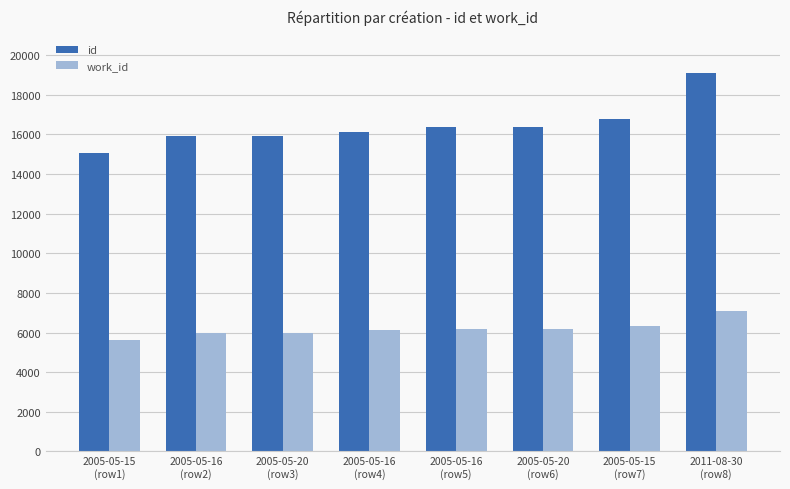

What is the maximum value for id?

19113